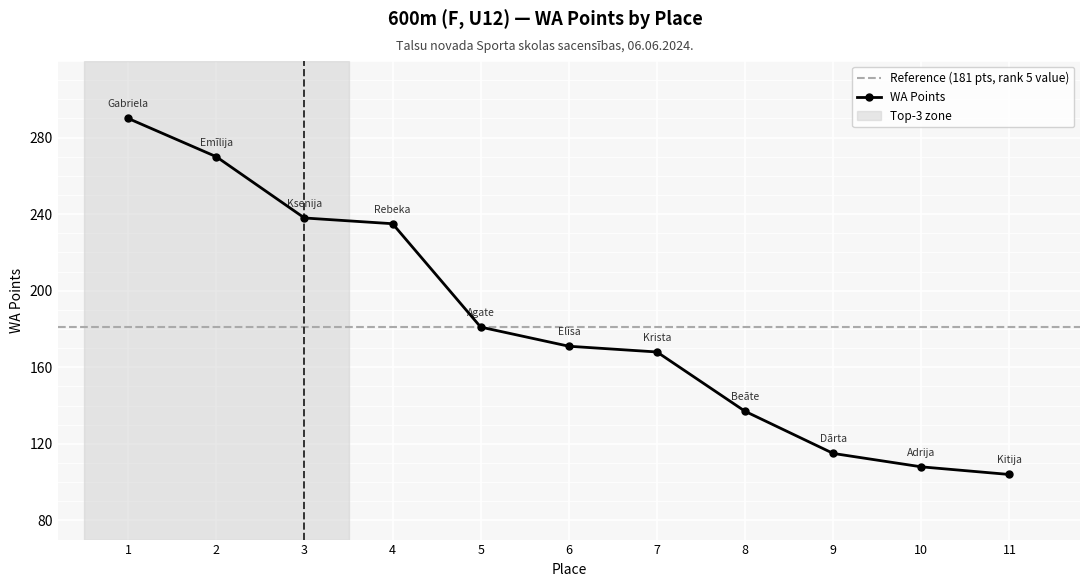

What is the difference between the maximum and second lowest values?

182